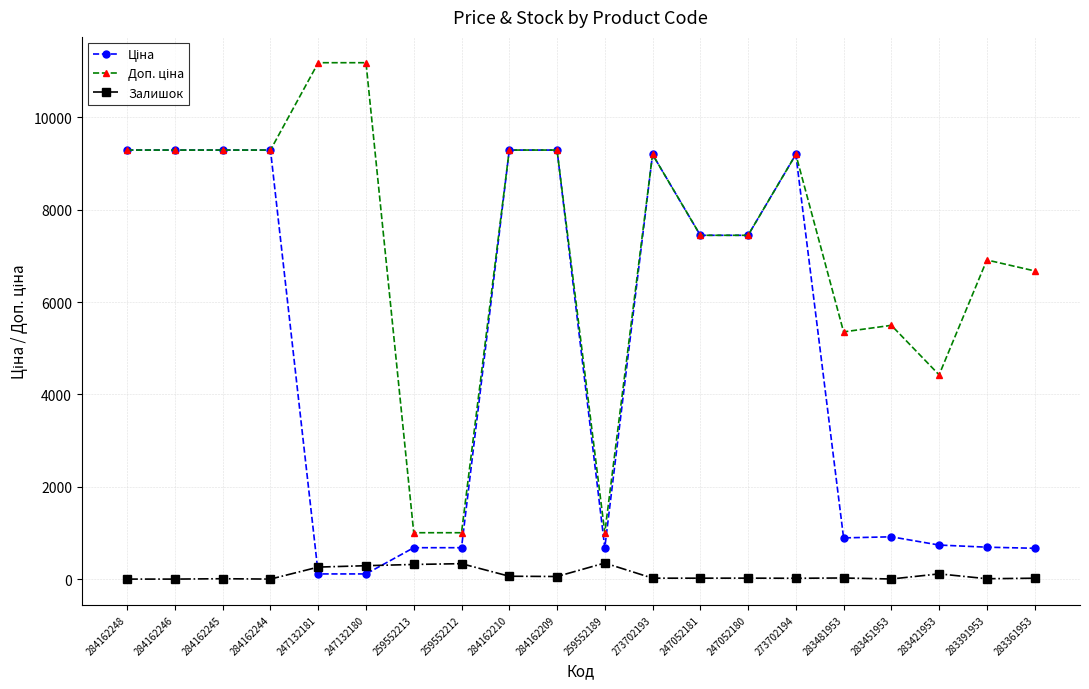

What is the label of the 14th point from the right?

259552213